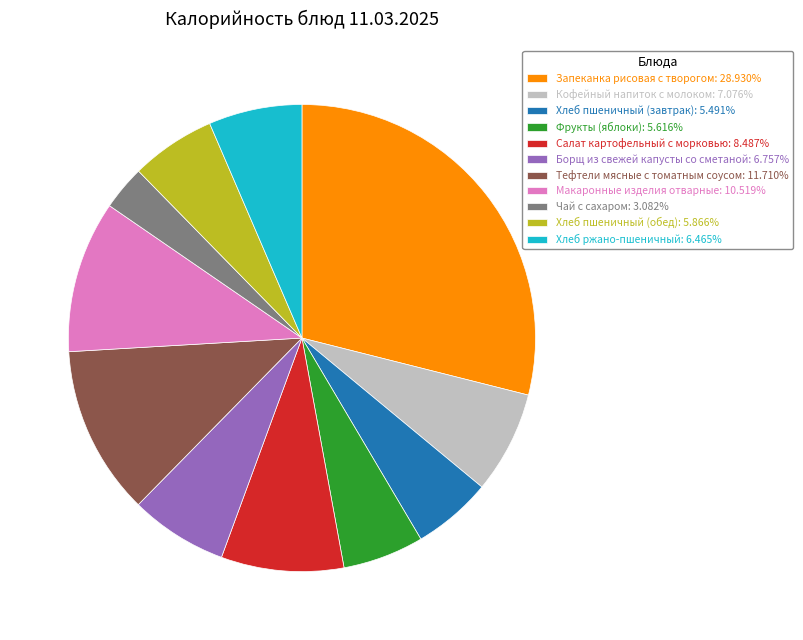

Which category has the biggest portion of the pie?

Запеканка рисовая с творогом